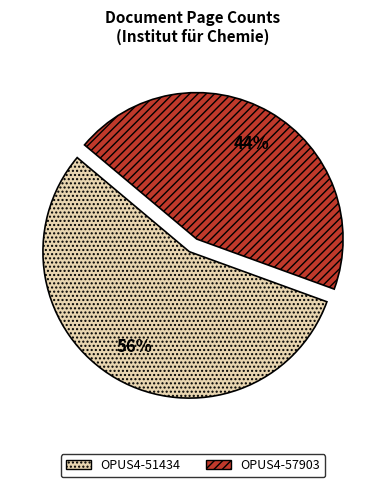

Is it true that OPUS4-57903 is 37% of the pie?

False